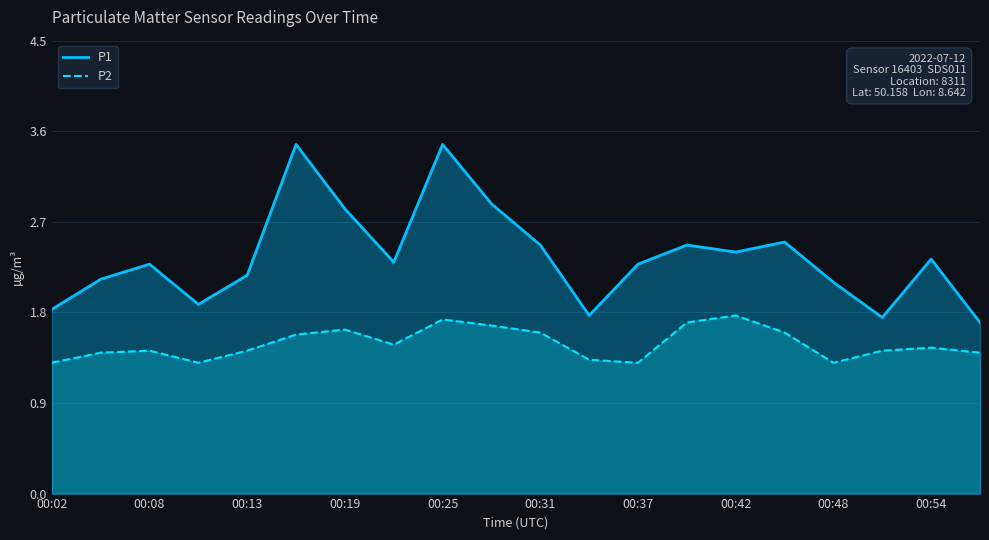

List the series in order of their peak value, highest first.

P1, P2